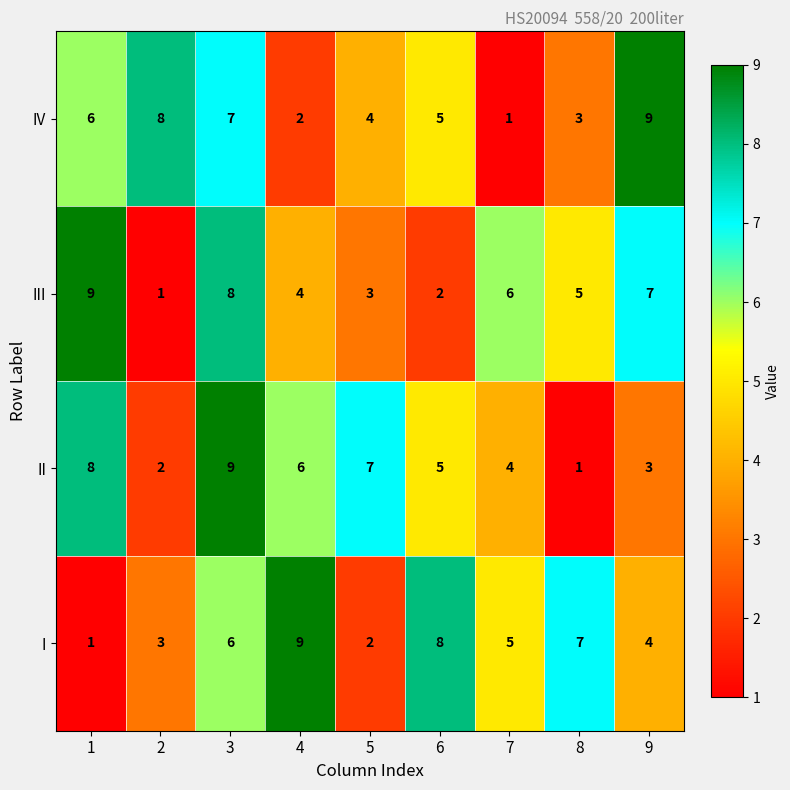

What is the greatest value displayed?

9